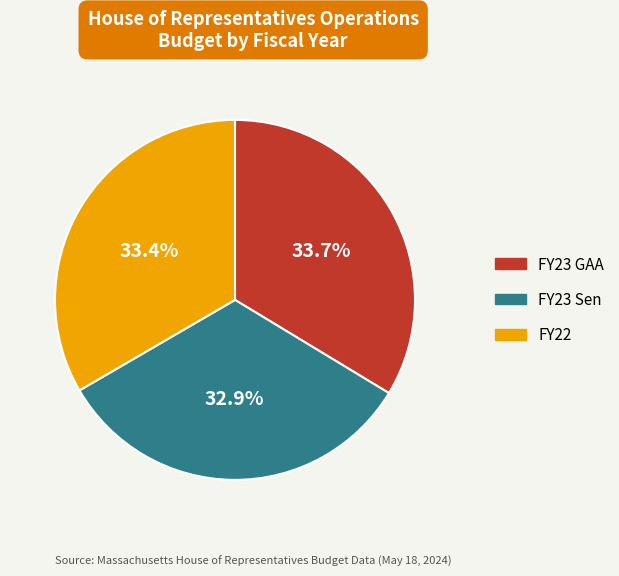

True or false: FY23 GAA accounts for 34% of the total.

True